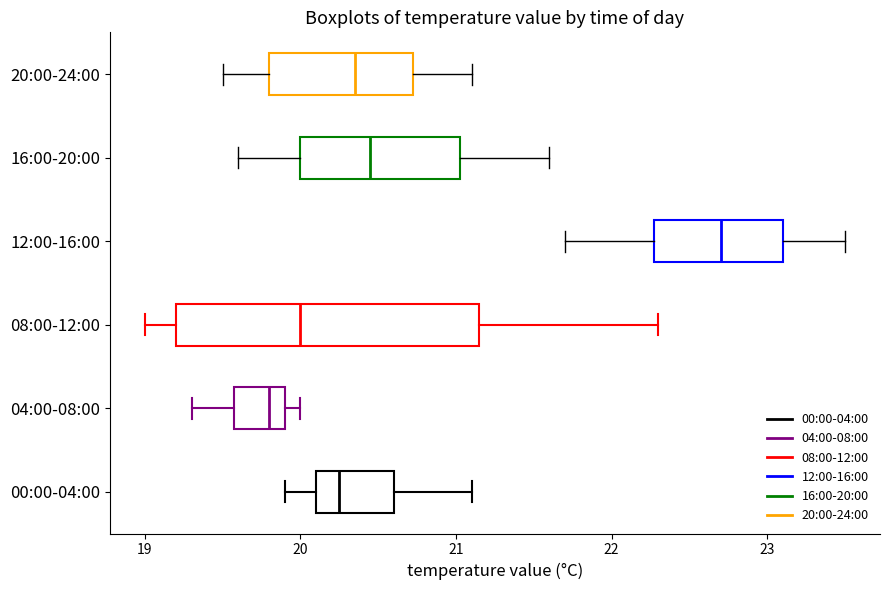

Comparing the boxes themselves (not the whiskers), which one is the widest?

08:00-12:00